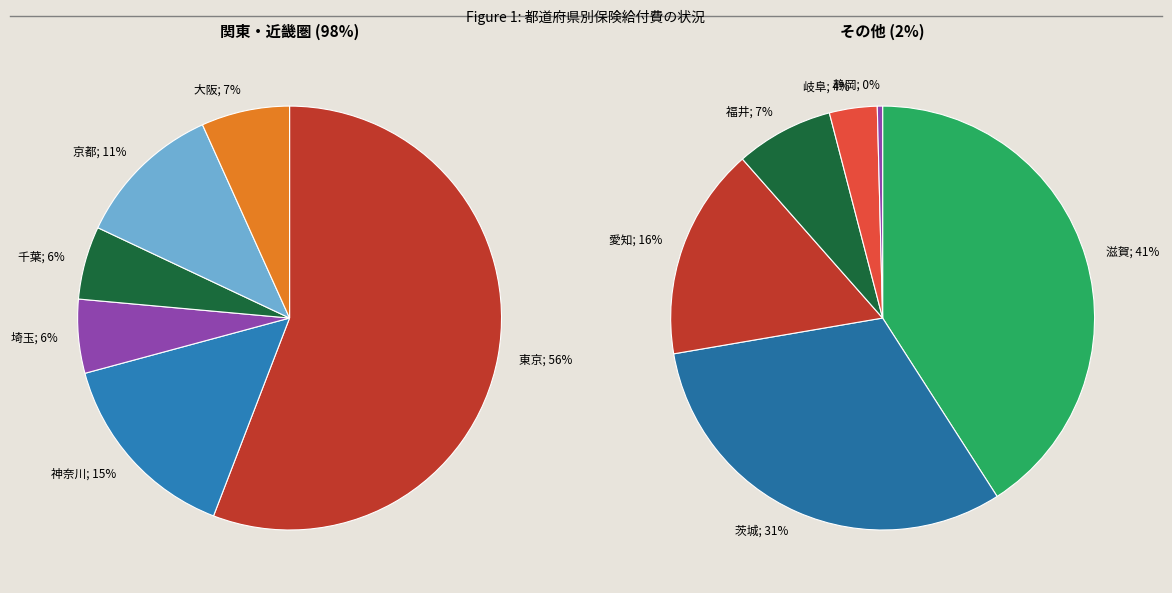

Which has a higher value, 愛知 or 静岡?

愛知